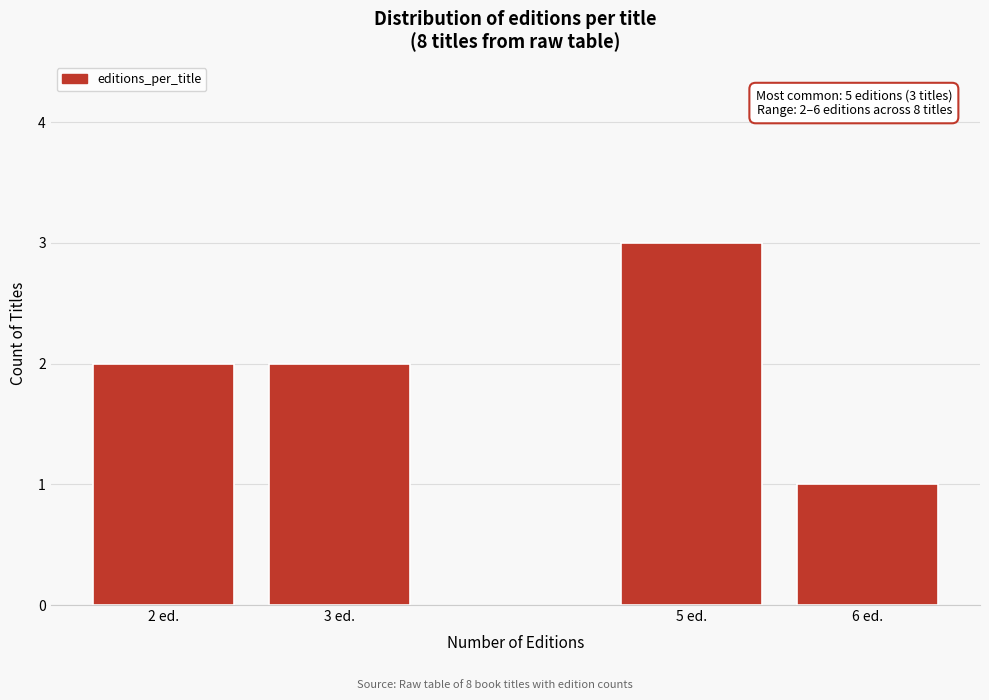

Reading left to right, list all the values displayed in this chart.

2	2	3	1